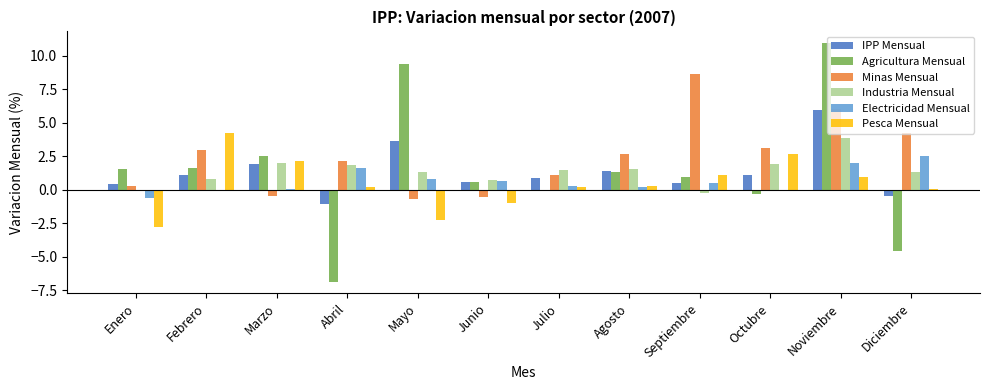

Which category has the highest value in the Agricultura Mensual series?

Noviembre